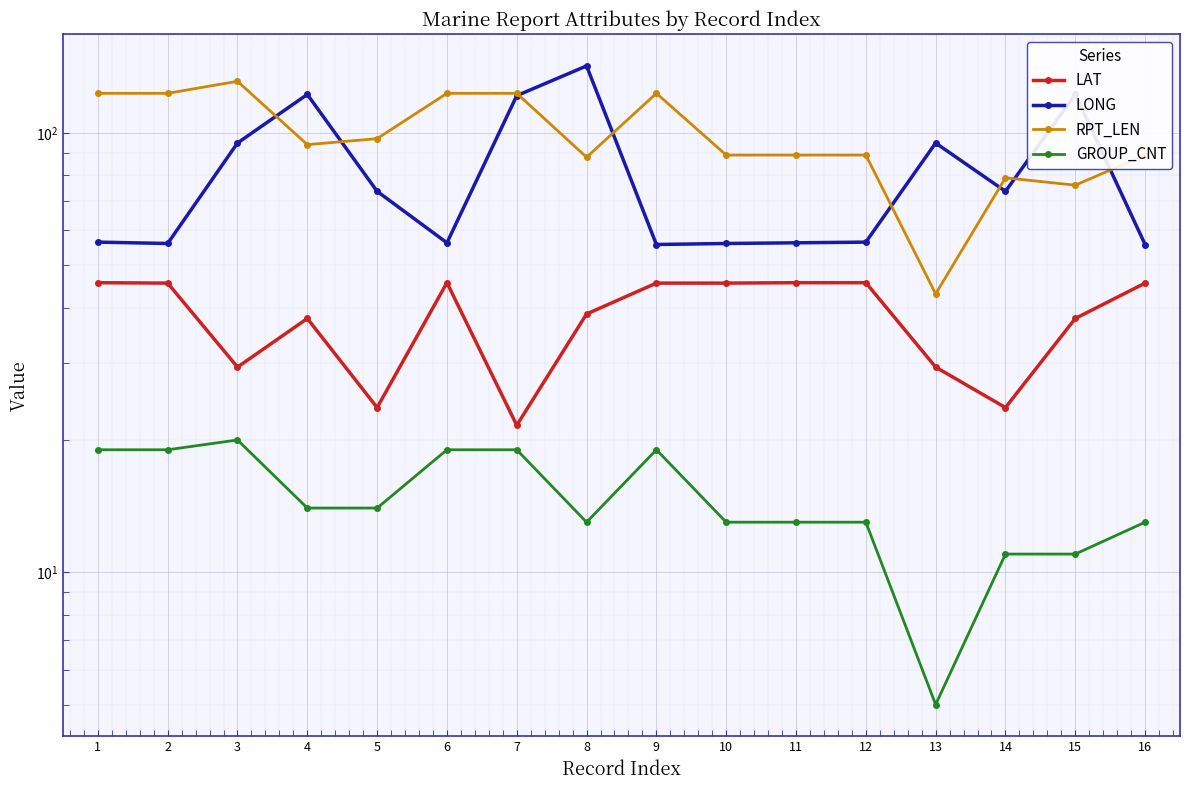

Reading right to left, transcribe all the data shown in this chart.

LAT: 45.5	37.8	23.7	29.3	45.6	45.6	45.5	45.5	38.7	21.6	45.6	23.7	37.8	29.3	45.5	45.6
LONG: 55.7	122.3	73.6	94.8	56.4	56.2	56.0	55.7	142.0	121.5	56.2	73.6	122.3	94.8	56.0	56.4
RPT_LEN: 89.0	76.0	79.0	43.0	89.0	89.0	89.0	123.0	88.0	123.0	123.0	97.0	94.0	131.0	123.0	123.0
GROUP_CNT: 13.0	11.0	11.0	5.0	13.0	13.0	13.0	19.0	13.0	19.0	19.0	14.0	14.0	20.0	19.0	19.0